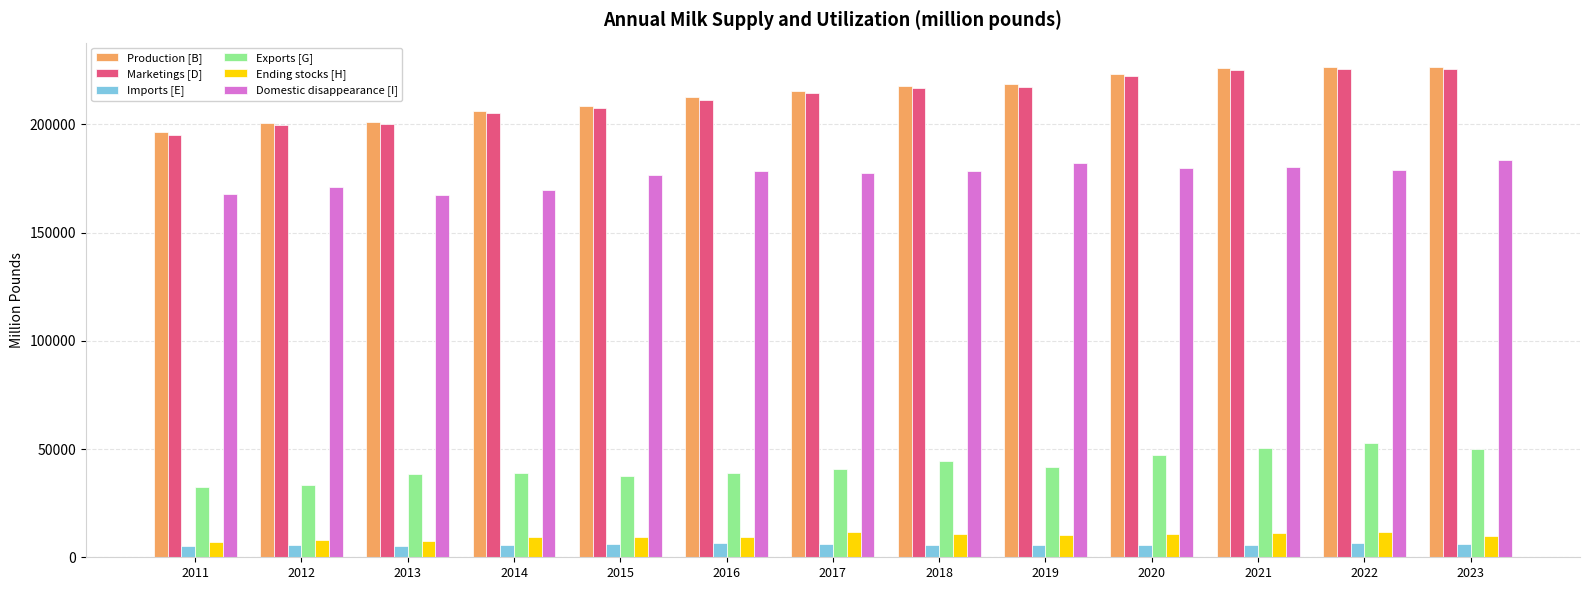

Which series has the largest range (max minus min)?

Production [B]